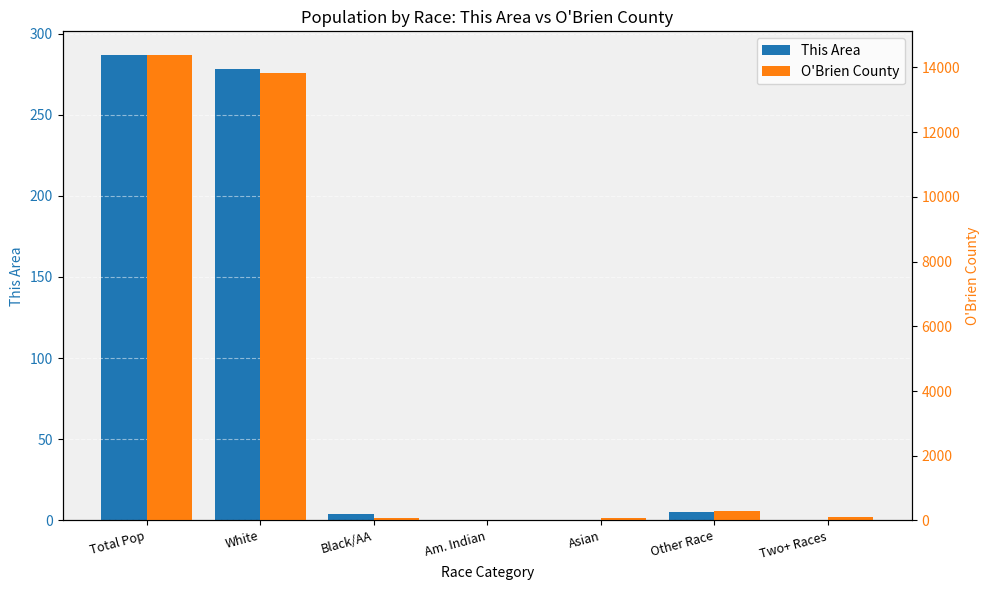

How many data points in O'Brien County are less than 114?

3